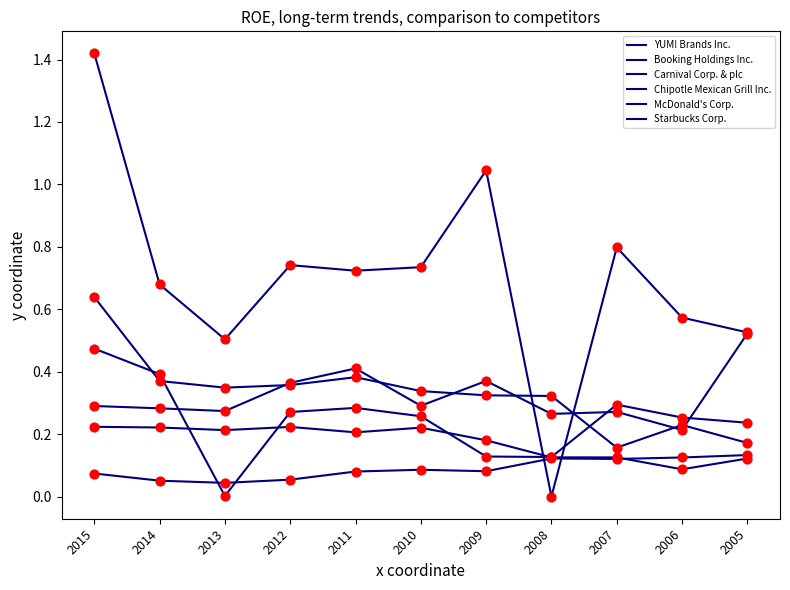

How many lines are shown in the chart?

6